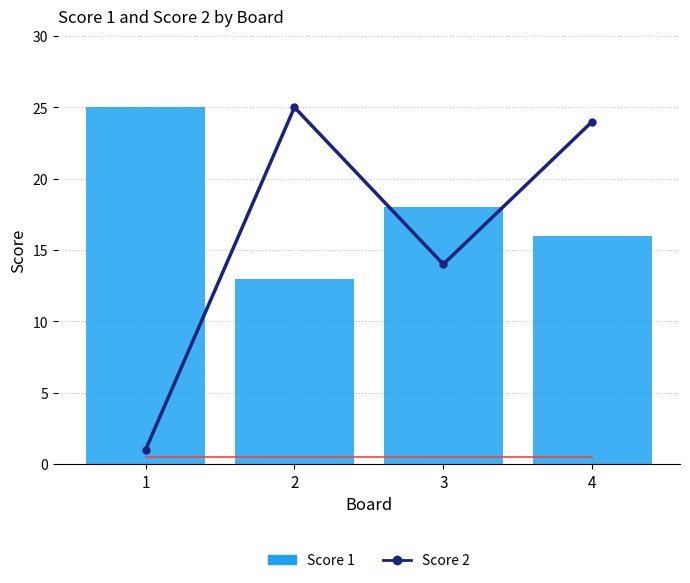

Rank the series by their average value, from highest to lowest.

Score 1, Score 2